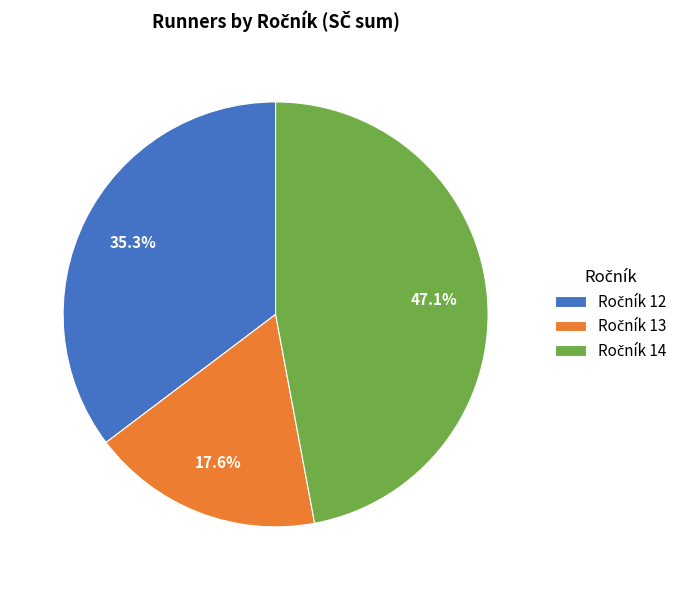

Is there a majority slice in this chart?

No